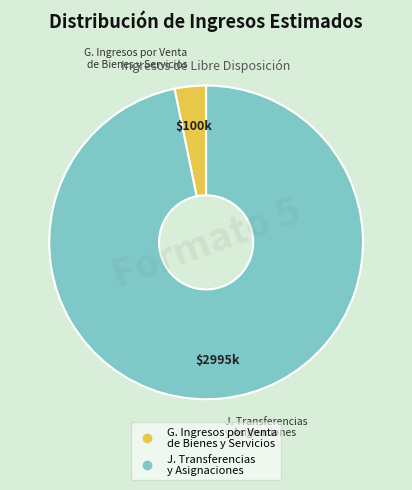

Is G. Ingresos por Venta de Bienes the majority of the pie?

No